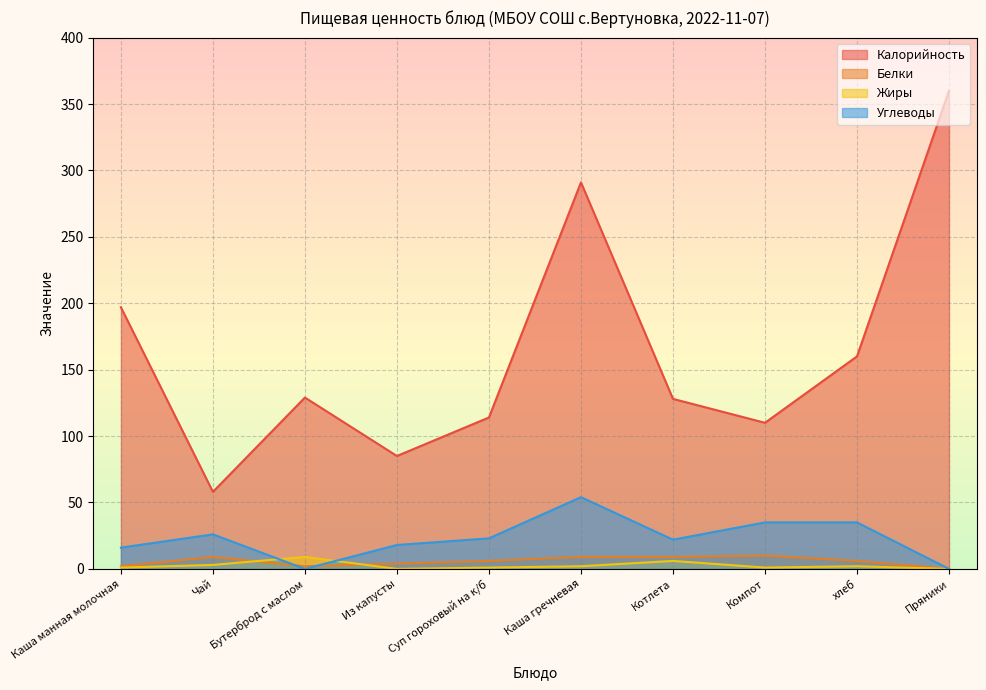

What is the average value of the Углеводы series?

23